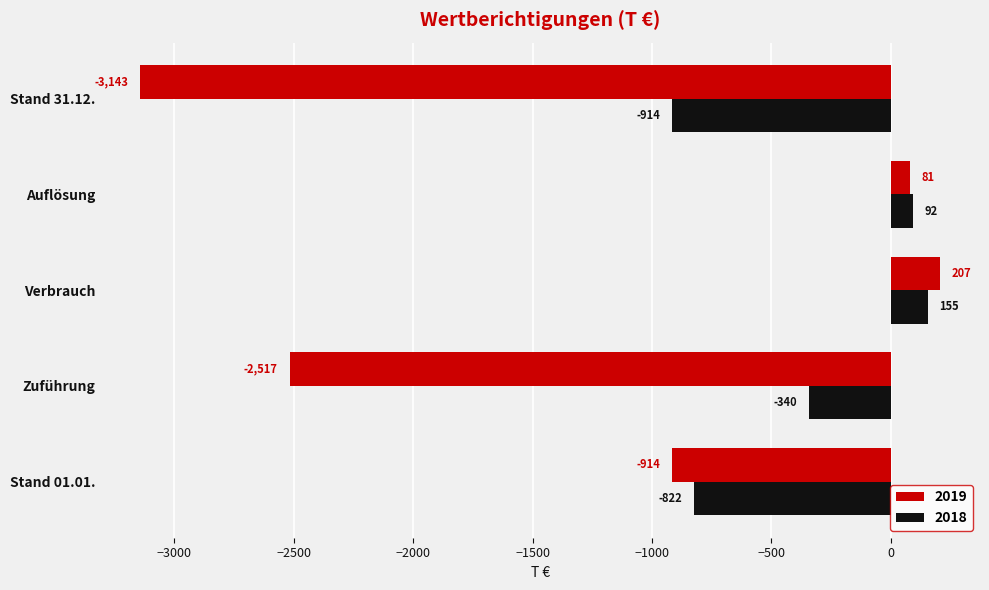

Which series has the largest total across all categories?

2018